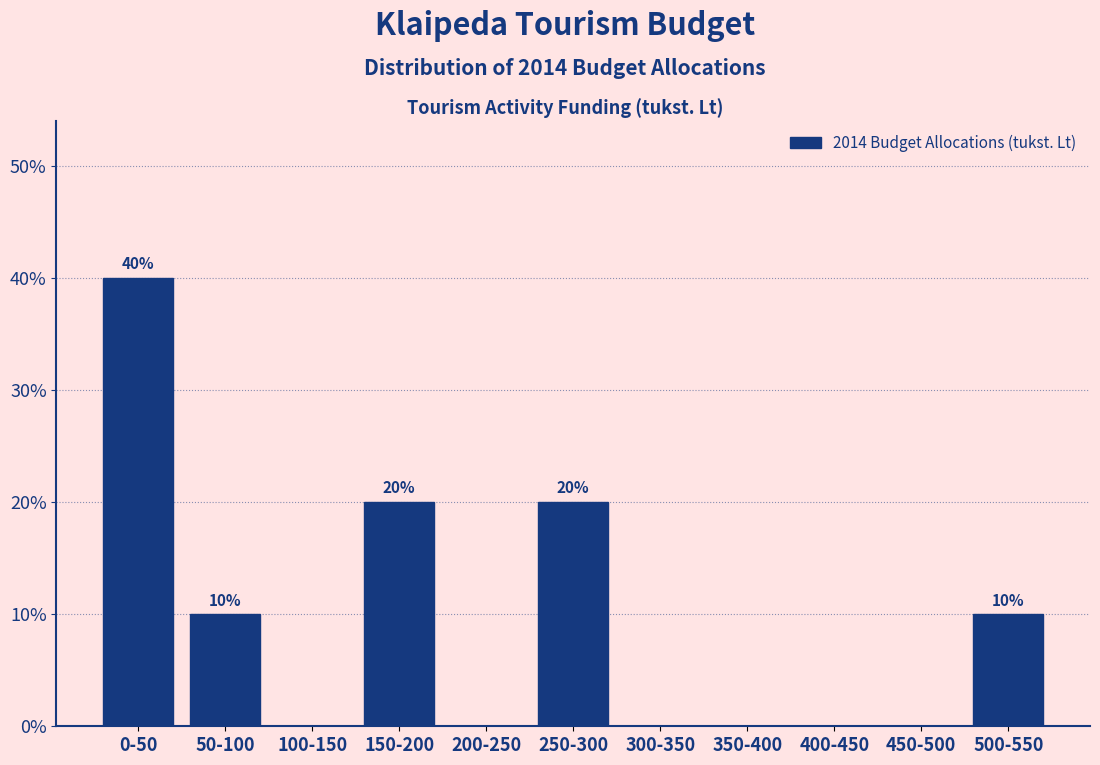

Reading left to right, transcribe all the data shown in this chart.

0-50=40	50-100=10	100-150=0	150-200=20	200-250=0	250-300=20	300-350=0	350-400=0	400-450=0	450-500=0	500-550=10